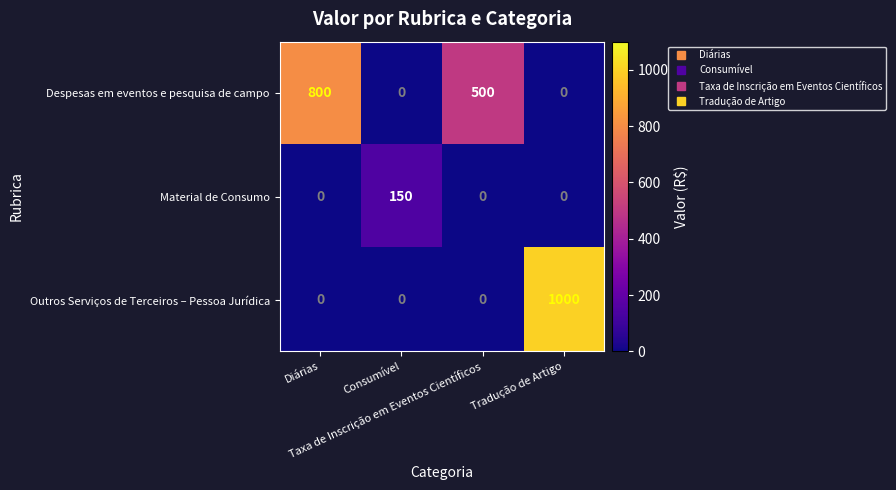

At how many categories does at least one series exceed 181?

3